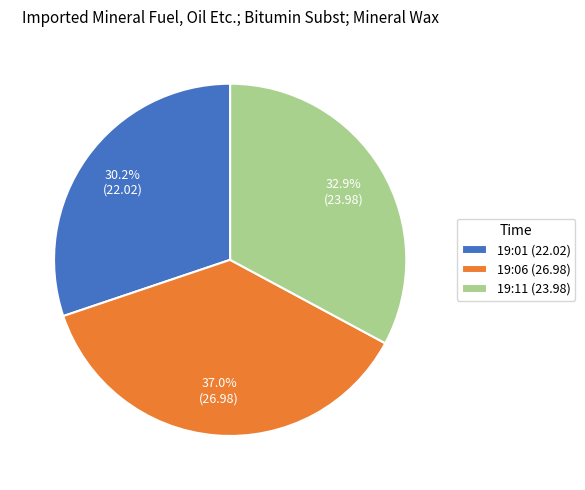

Is there a majority slice in this chart?

No